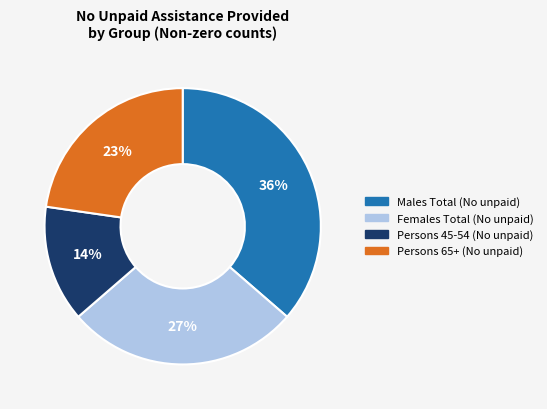

Is there any slice that represents more than half of the pie?

No